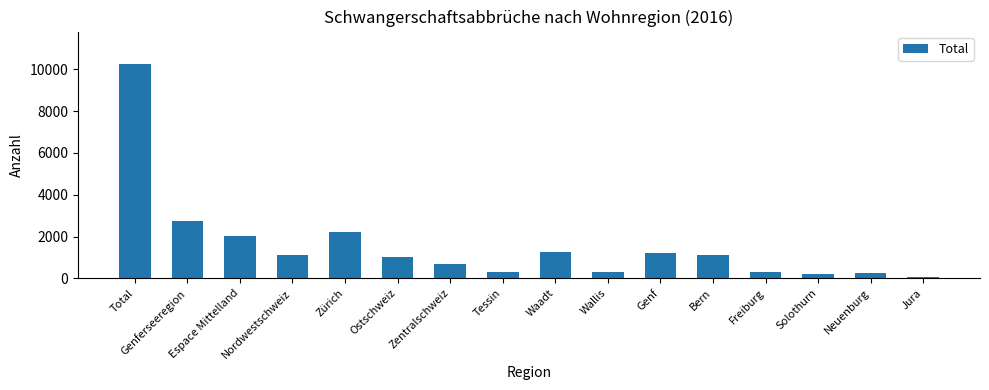

What is the difference between the values at Tessin and Ostschweiz?

716